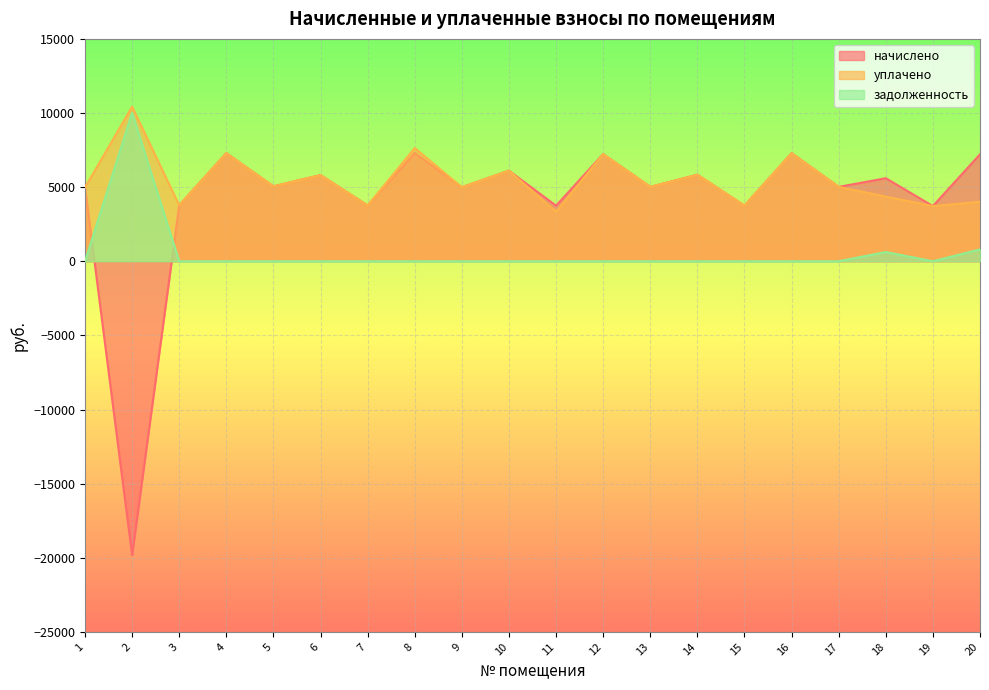

What is the maximum value shown in the chart?

10424.4